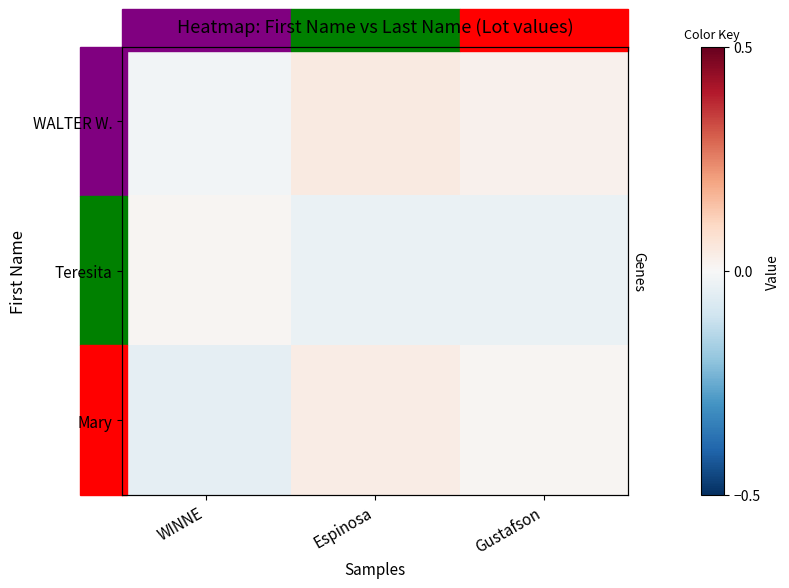

Rank the categories by Mary value from highest to lowest.

Espinosa, Gustafson, WINNE